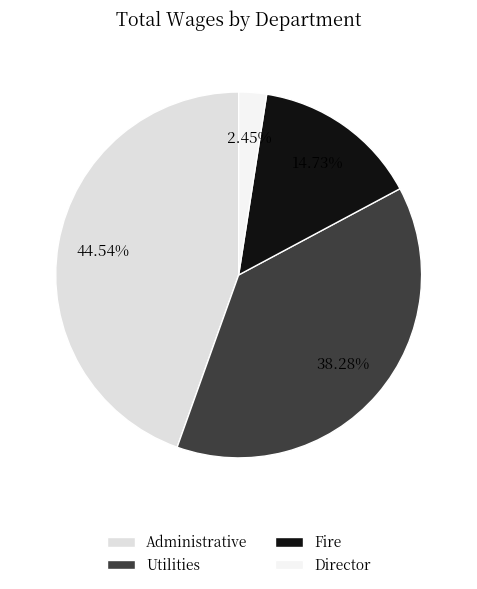

To the nearest percent, what is the difference between the Director and Administrative slice percentages?

42%